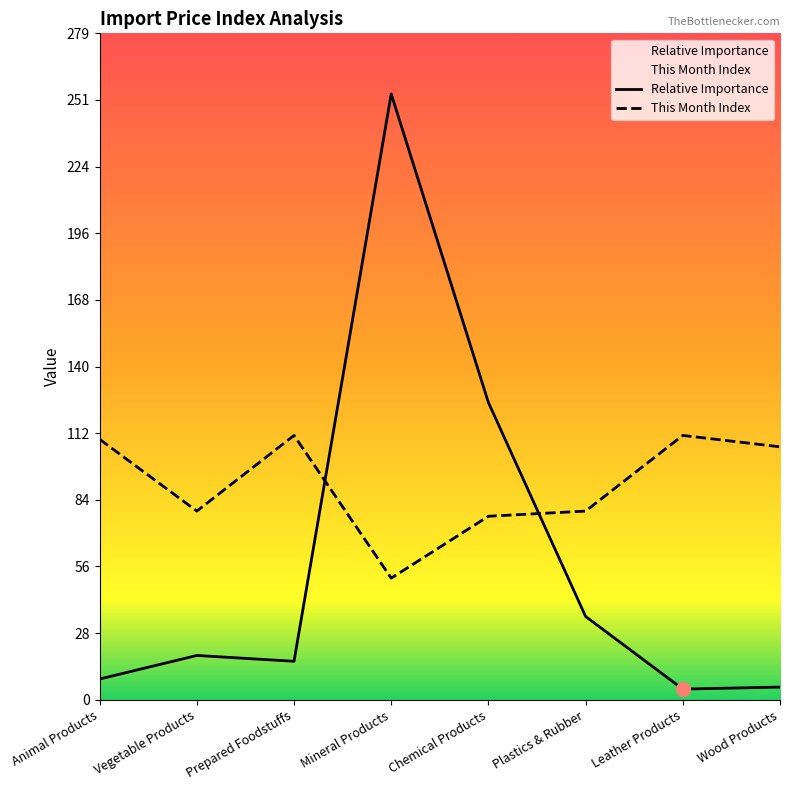

What is the label of the 2nd point from the left?

Vegetable Products